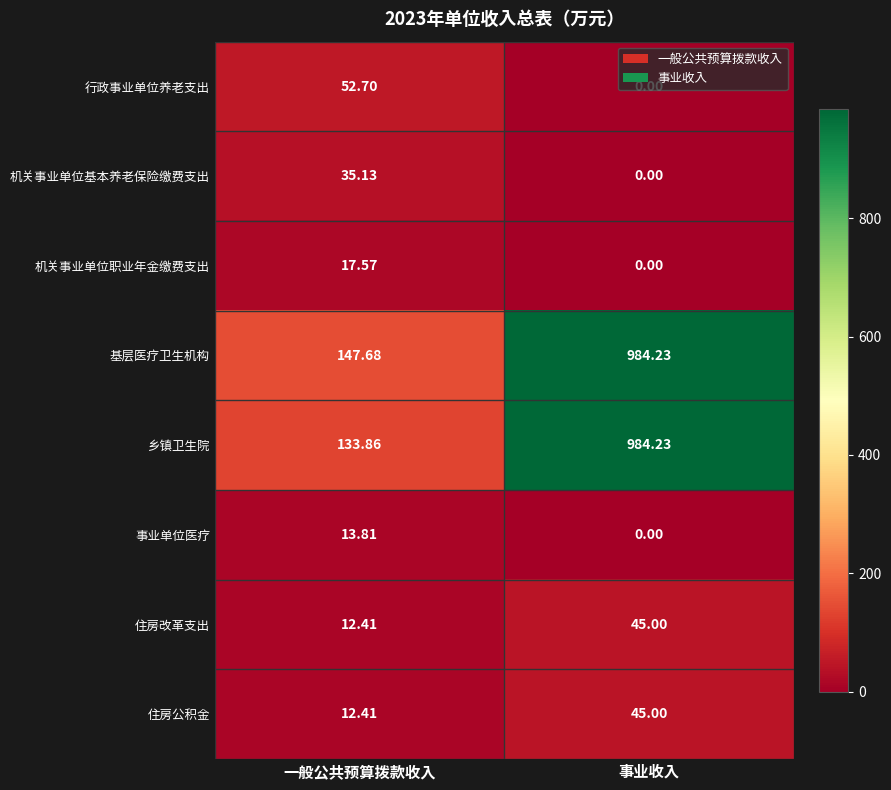

Where is 住房公积金 nearest to the value 28?

一般公共预算拨款收入